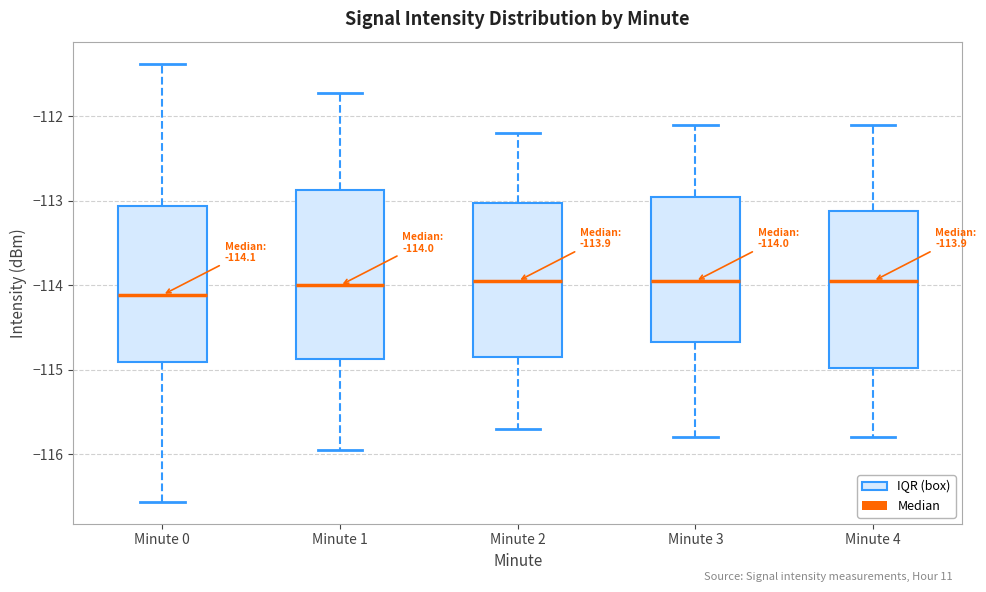

Comparing the boxes themselves (not the whiskers), which one is the tallest?

Minute 1